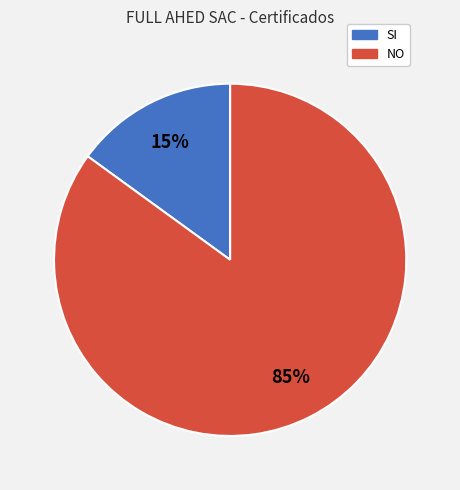

What percentage is the SI slice, to the nearest percent?

15%